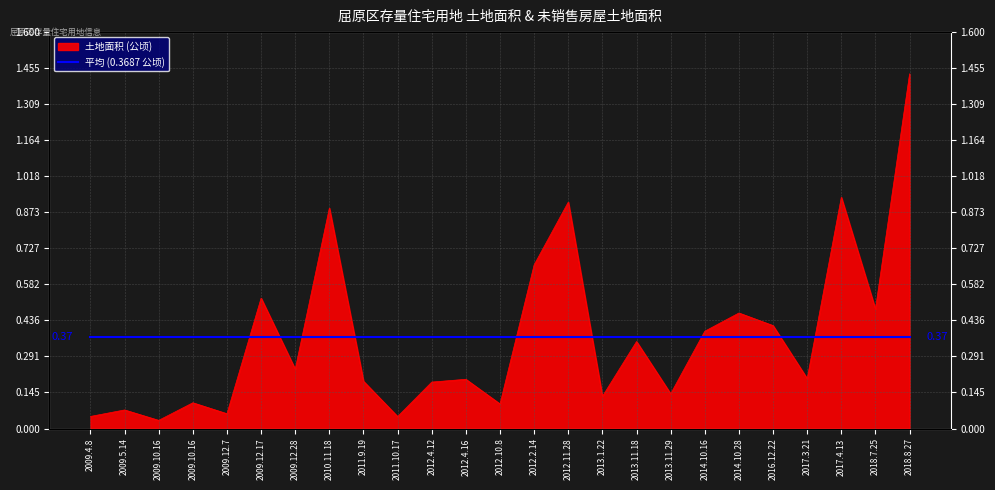

What is the sum of all values?

9.2